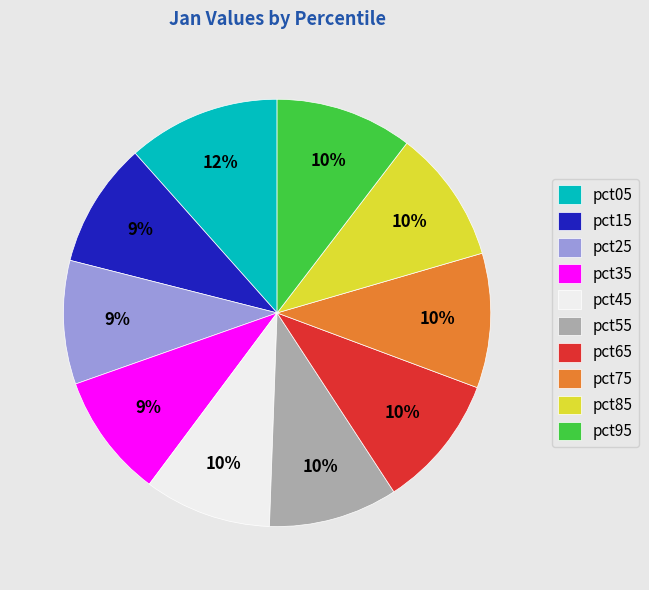

Do pct75 and pct85 together represent more than half of the pie?

No